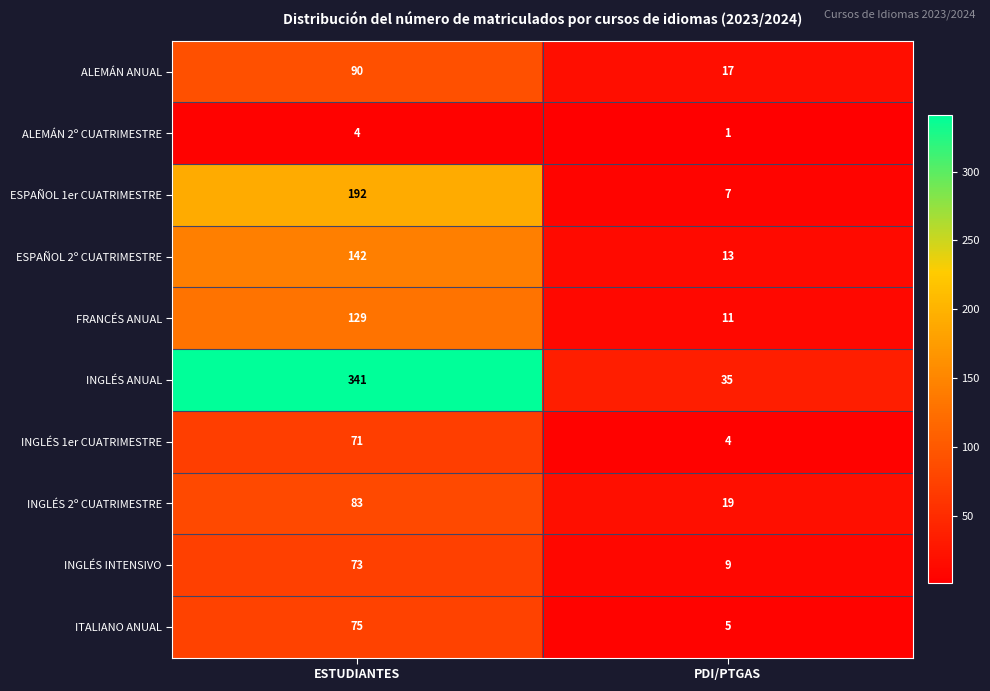

Count the number of data series in this chart.

10